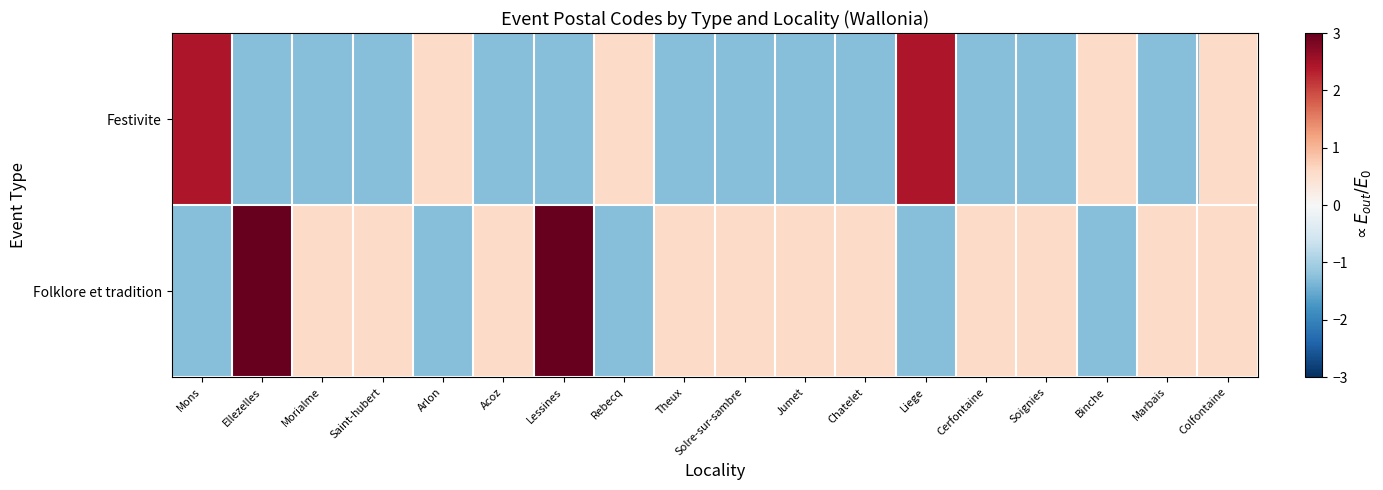

How many data points does each series have?

18